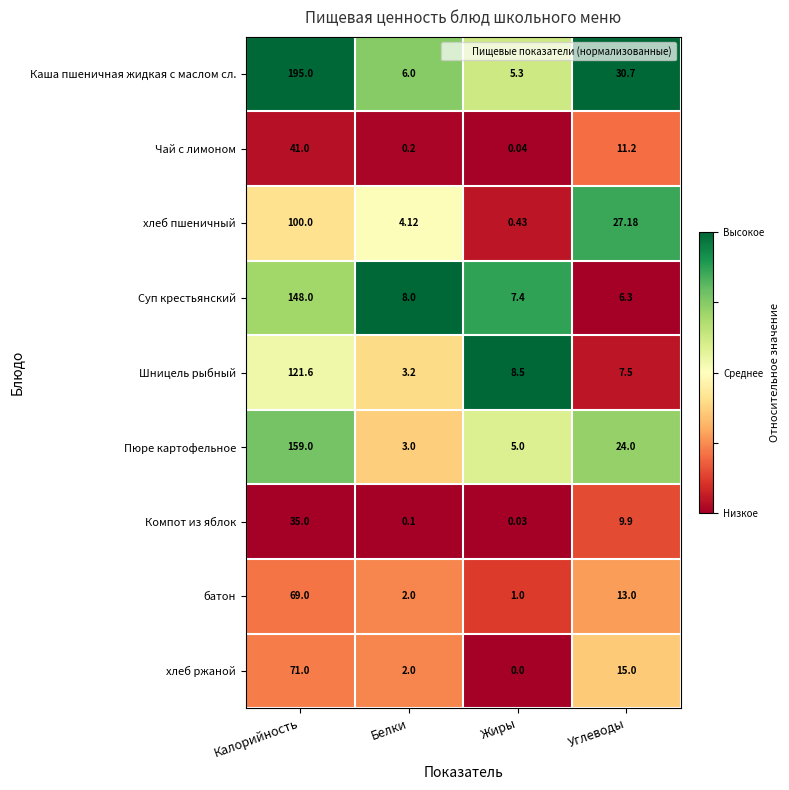

At how many categories does at least one series exceed 0?

4